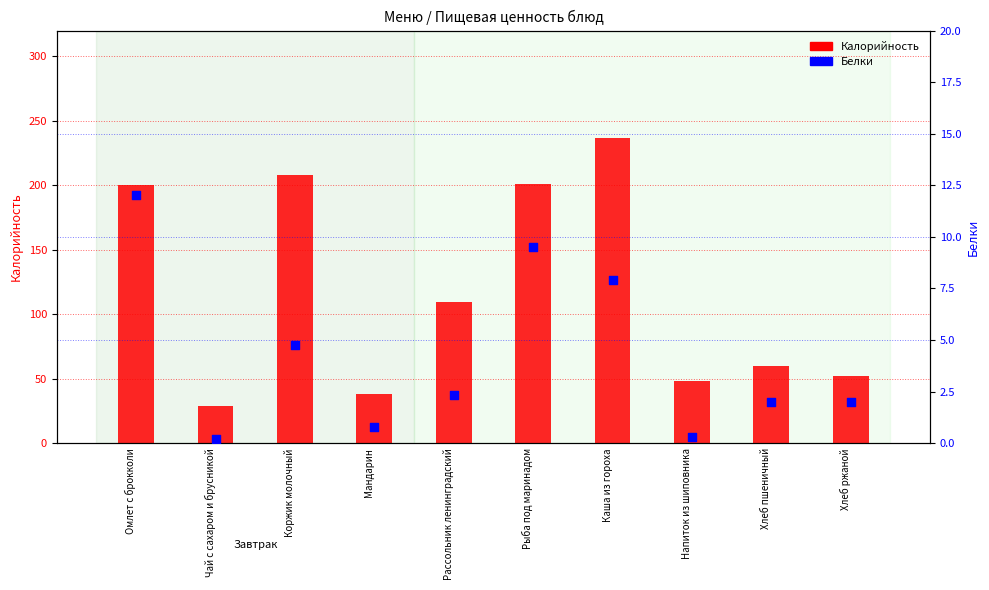

What are all the series names shown in the legend?

Калорийность, Белки